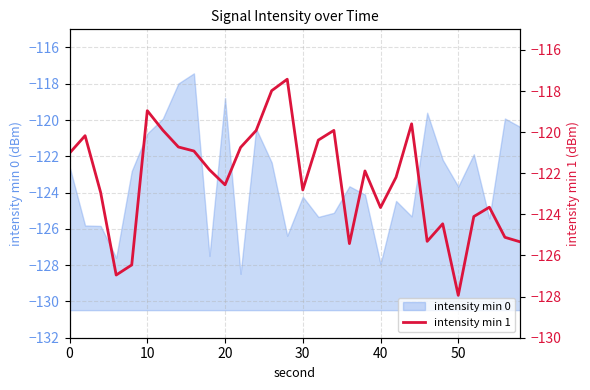

How many lines are shown in the chart?

1